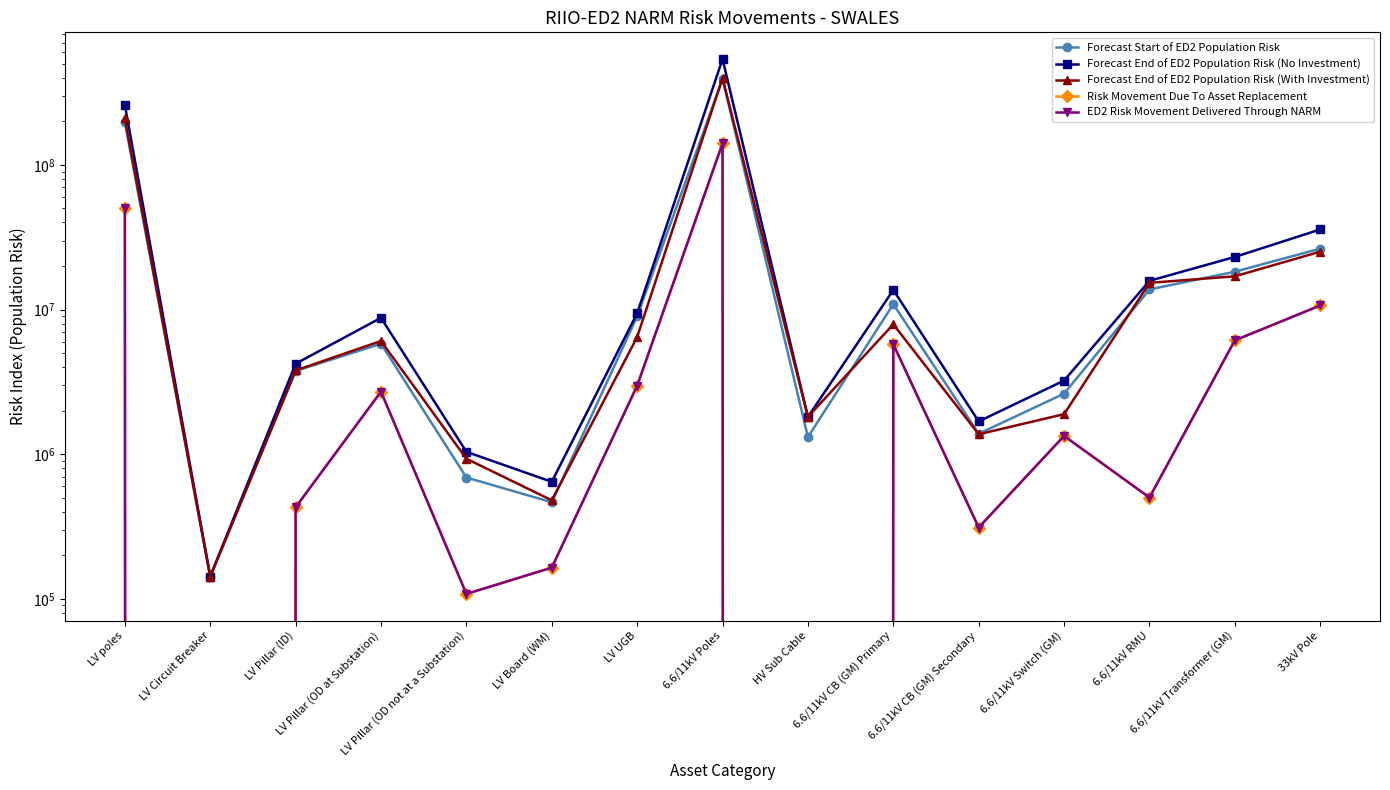

Count the number of categories in the chart.

15